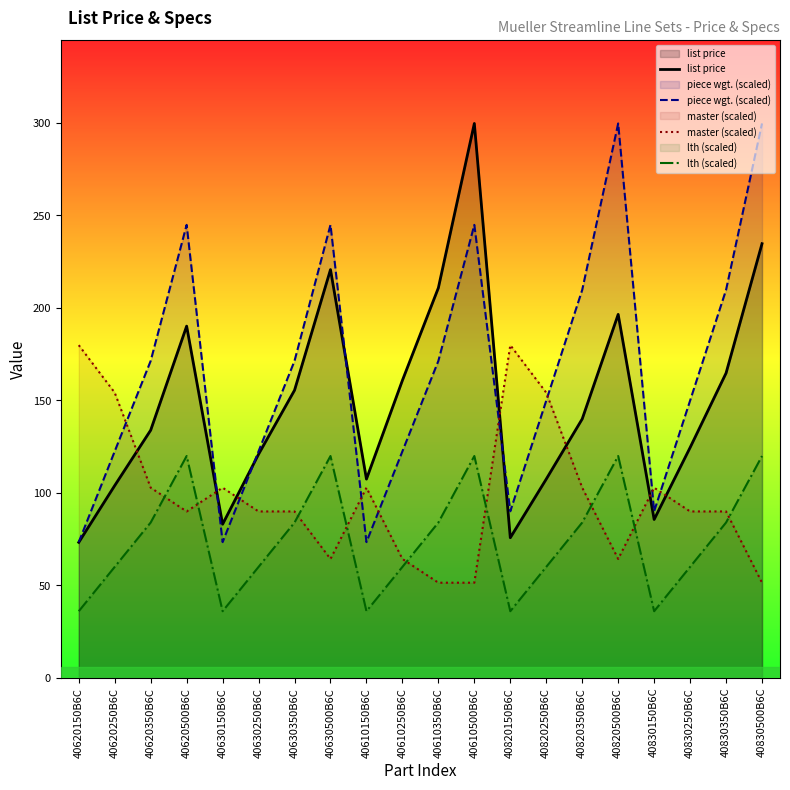

The piece wgt. (scaled) series shows 68.7 at 40830250B6C. True or false?

False